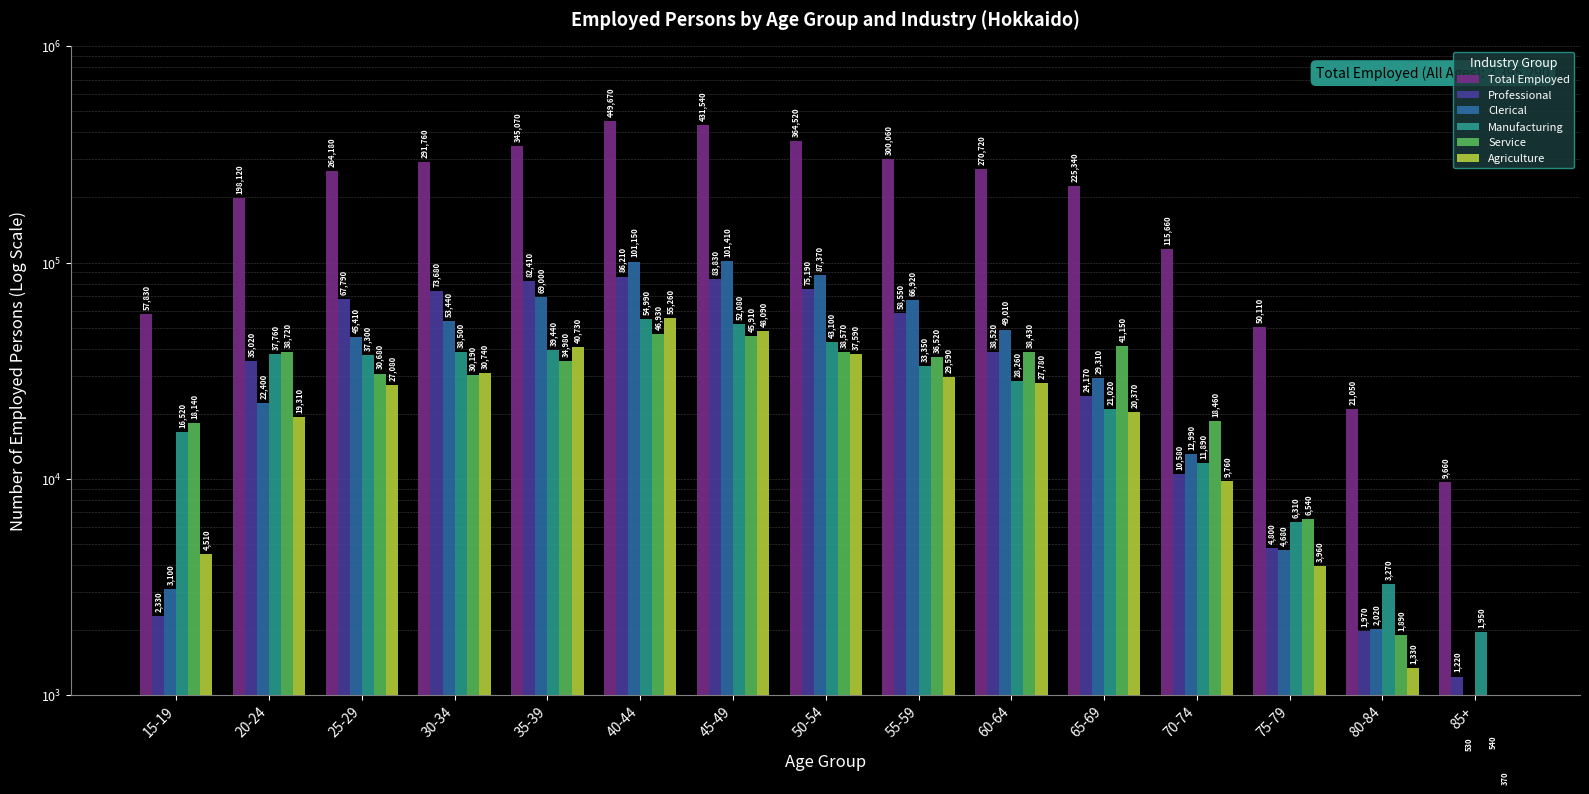

How many bars are there in each group?

6